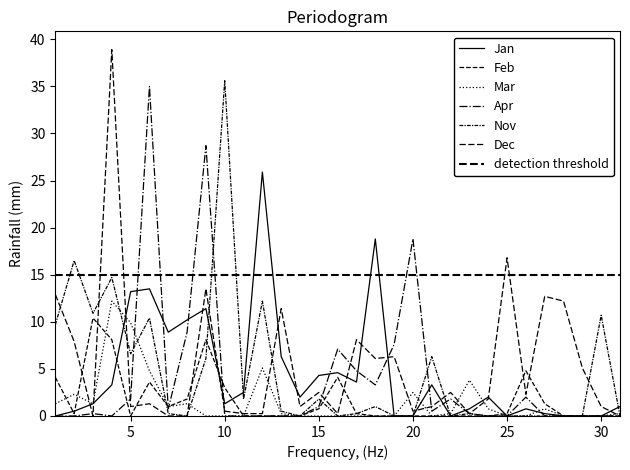

List the labels in order of Apr value, smallest first.

1, 2, 4, 10, 11, 12, 13, 14, 24, 25, 27, 28, 29, 30, 31, 3, 23, 21, 7, 15, 5, 22, 26, 18, 17, 16, 19, 8, 20, 9, 6